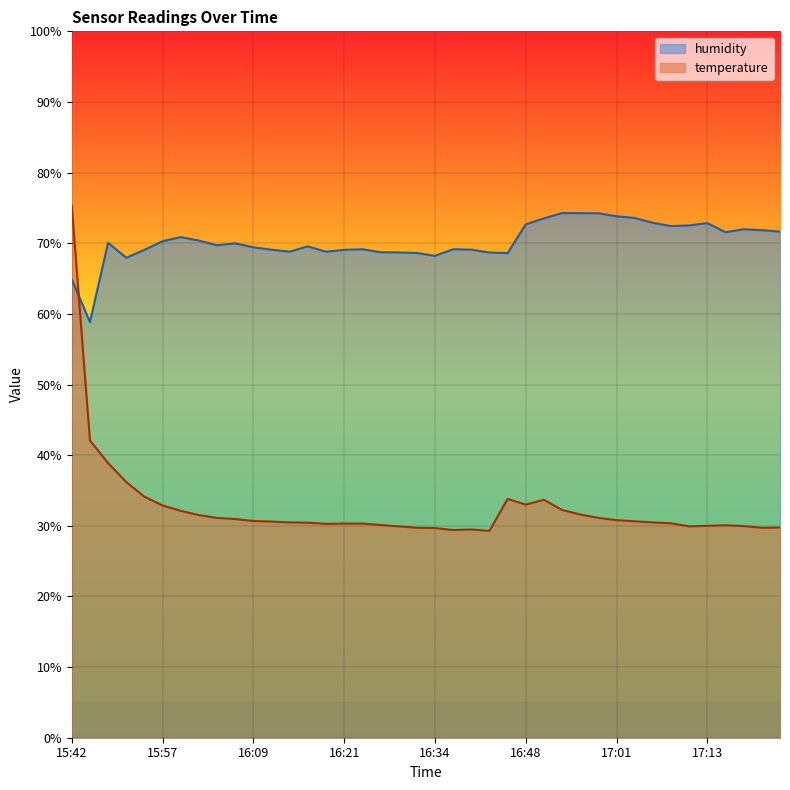

Reading left to right, what are all the values shown in this chart?

temperature: 75.3	42.1	38.9	36.2	34.1	32.9	32.1	31.5	31.1	31.0	30.7	30.6	30.5	30.4	30.3	30.3	30.3	30.1	29.9	29.7	29.7	29.4	29.5	29.3	33.8	33.0	33.7	32.2	31.6	31.1	30.8	30.6	30.5	30.4	29.9	30.0	30.1	30.0	29.7	29.8
humidity: 64.9	58.8	70.1	68.0	69.1	70.3	70.9	70.4	69.7	70.0	69.4	69.1	68.8	69.6	68.8	69.1	69.2	68.7	68.7	68.6	68.2	69.2	69.1	68.7	68.6	72.7	73.5	74.3	74.3	74.2	73.8	73.6	72.9	72.4	72.5	72.8	71.6	72.0	71.8	71.6